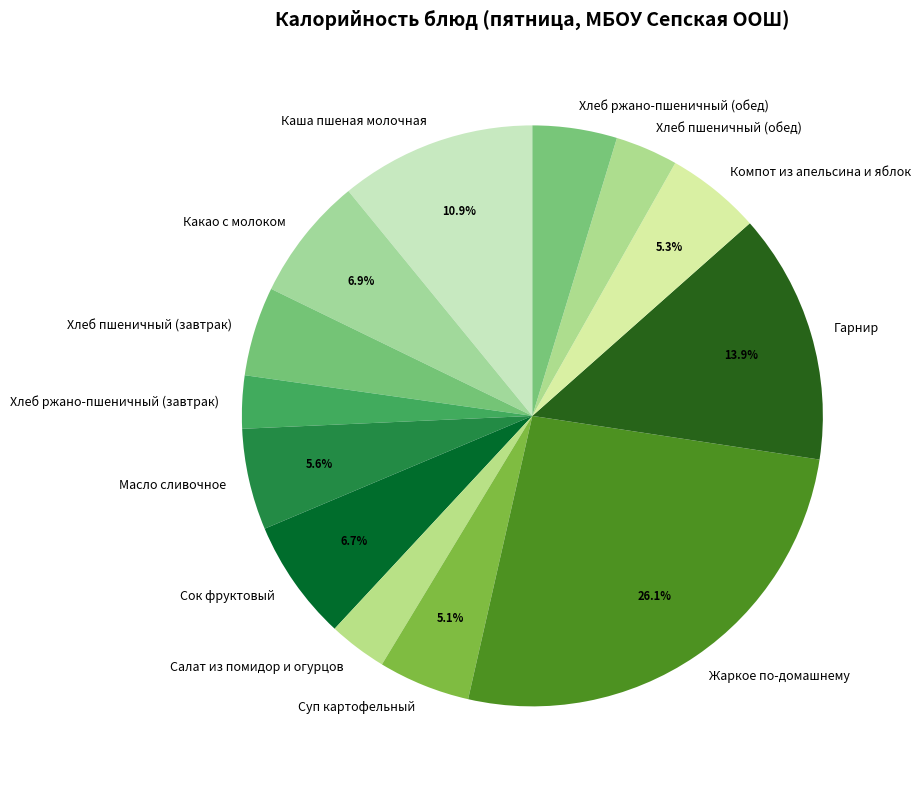

Which category has the biggest portion of the pie?

Жаркое по-домашнему